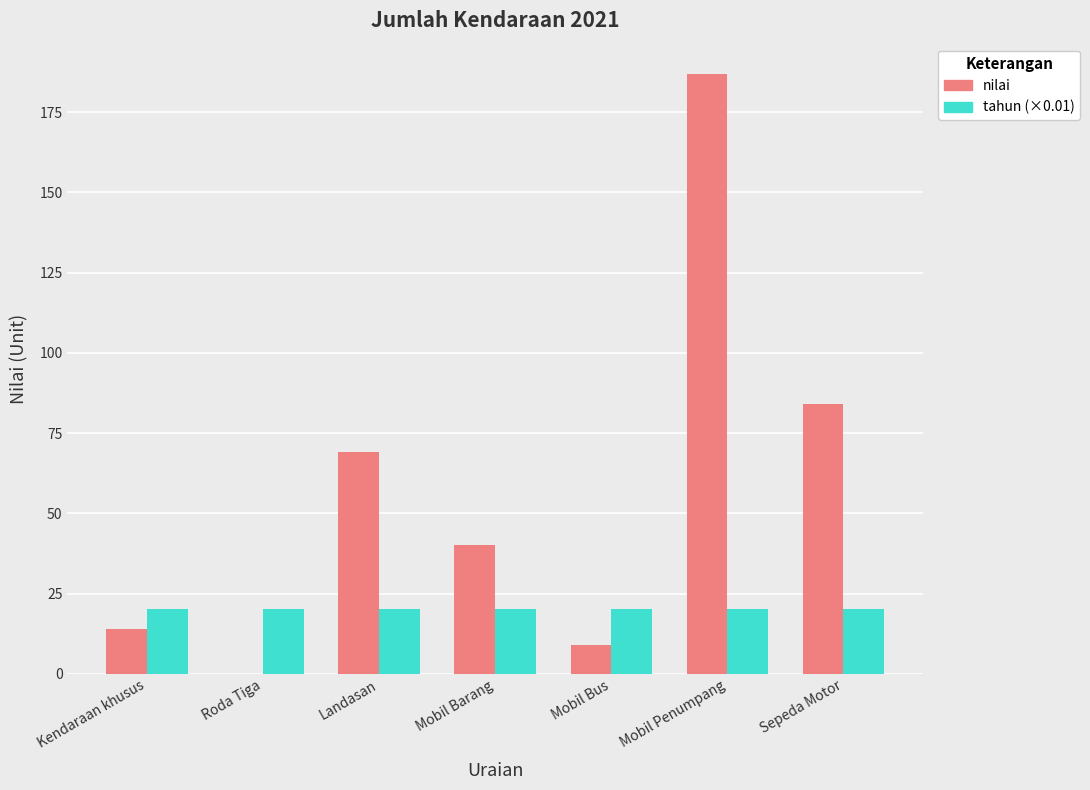

Is it true that tahun (×0.01) equals 11.2 at Landasan?

False